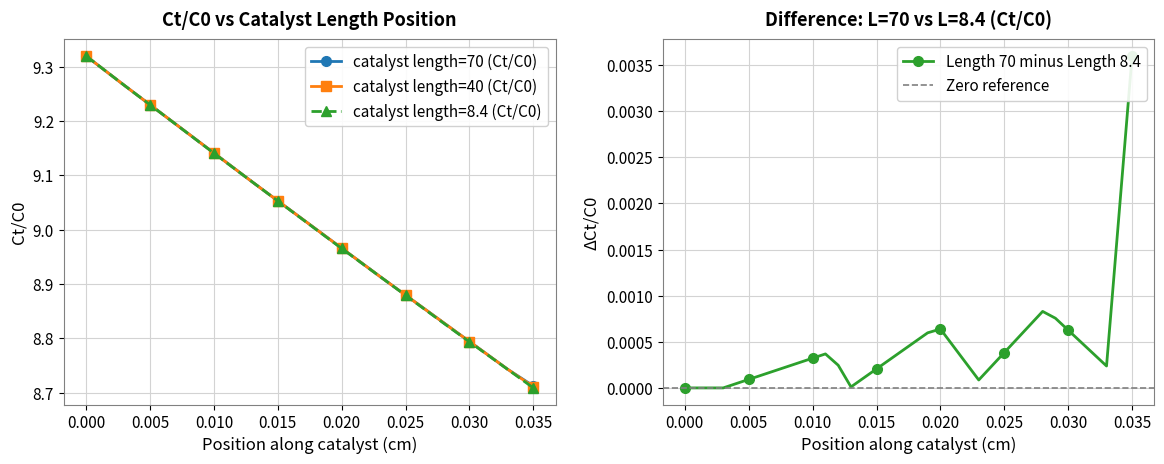

What is the sum of all catalyst length=8.4 (Ct/C0) values?

324.4